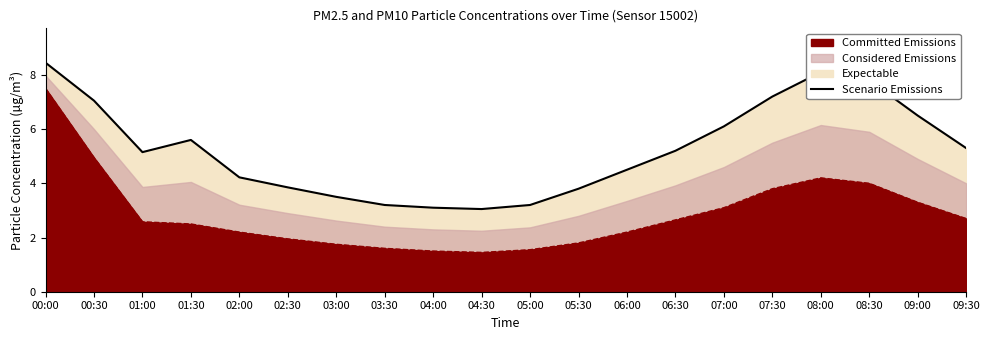

What is the value of the 10th point from the left?

3.0